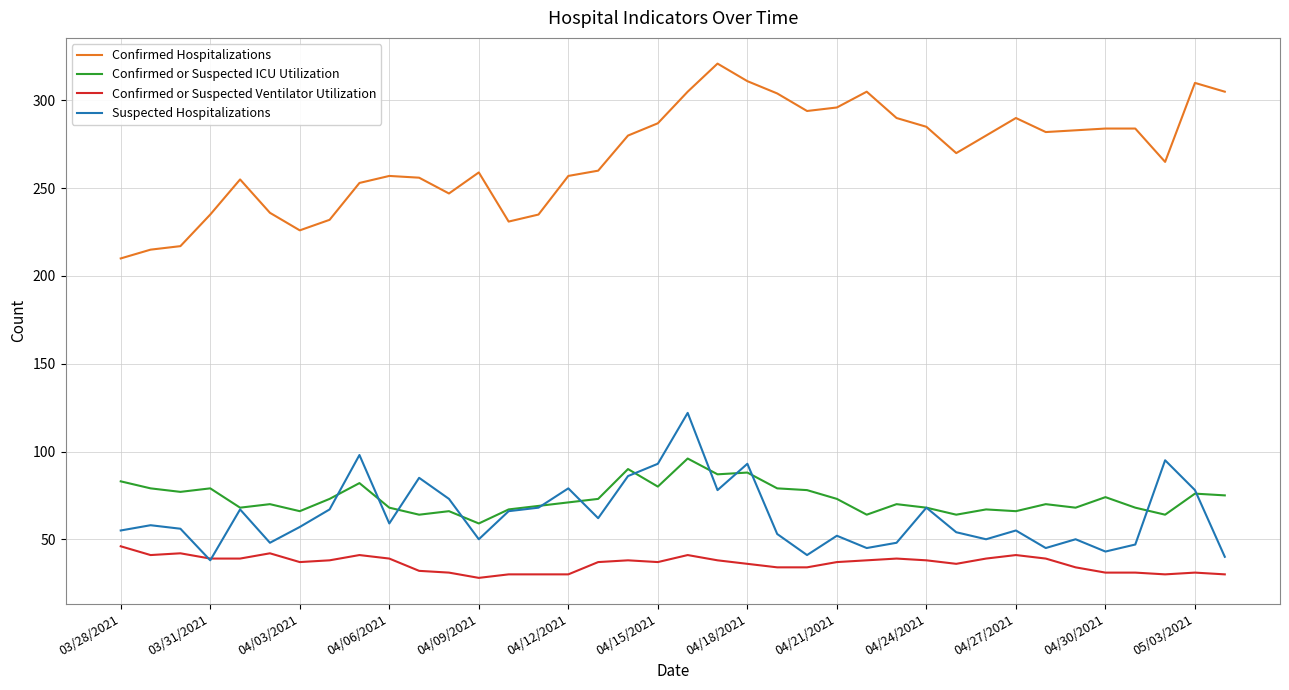

True or false: Confirmed or Suspected Ventilator Utilization and Confirmed or Suspected ICU Utilization intersect in this chart.

False